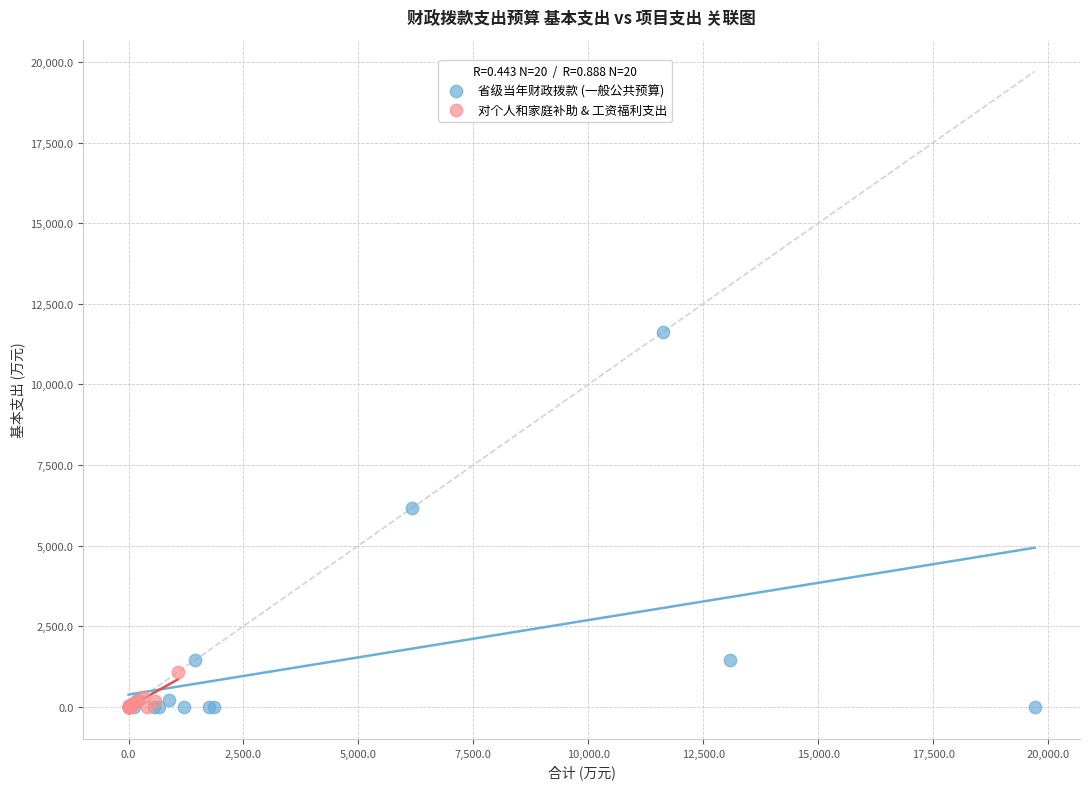

Which series contains the highest Y value?

省级当年财政拨款 (一般公共预算)